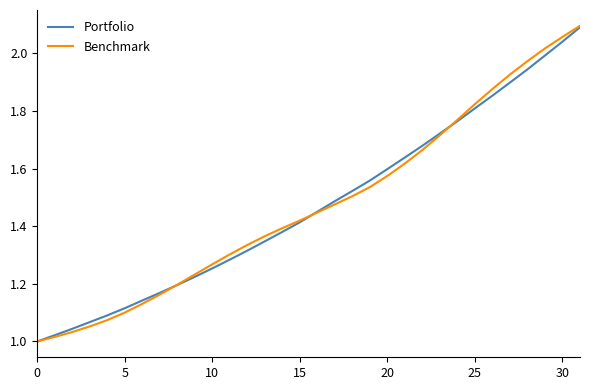

Which series has the widest spread of values?

Benchmark